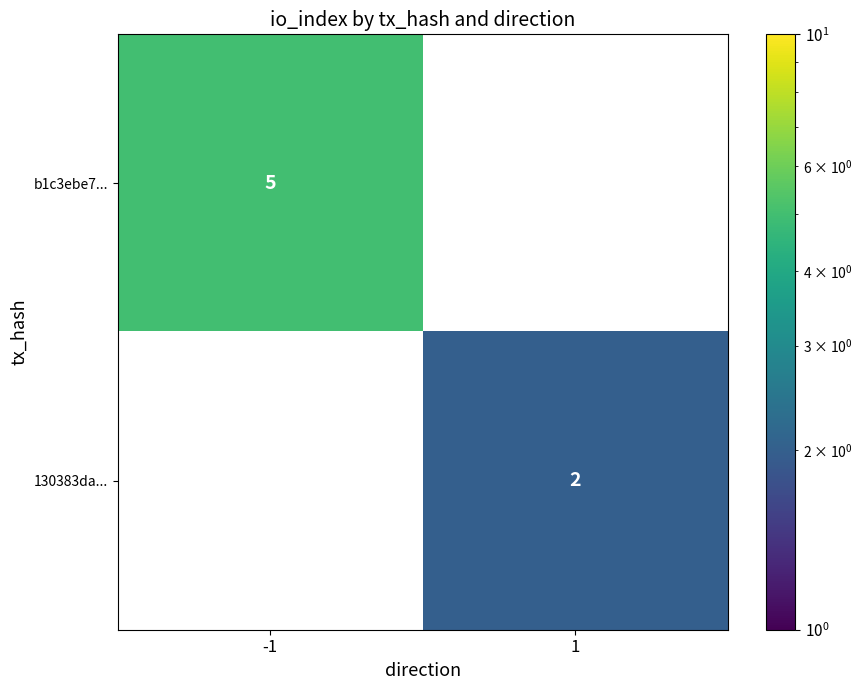

Is it true that 130383da... equals 1 at 1?

False